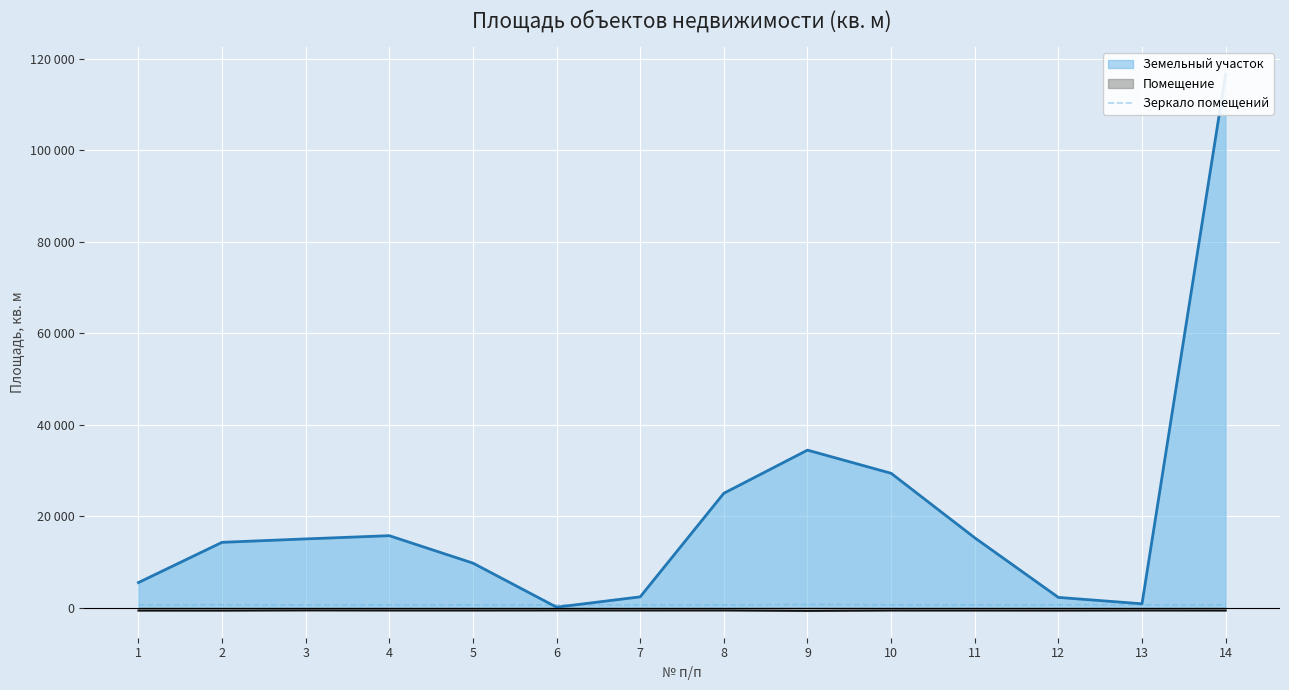

How many data points are less than 619?

7